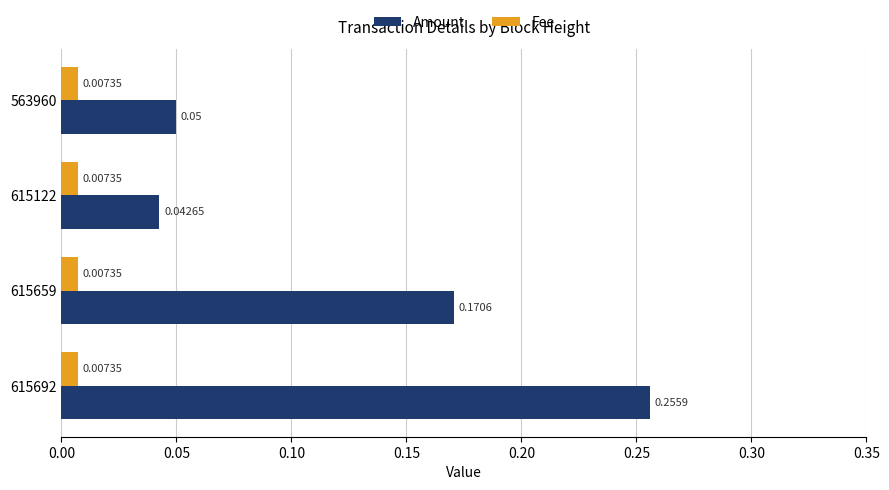

Rank the series at 615122 from highest to lowest value.

Amount, Fee